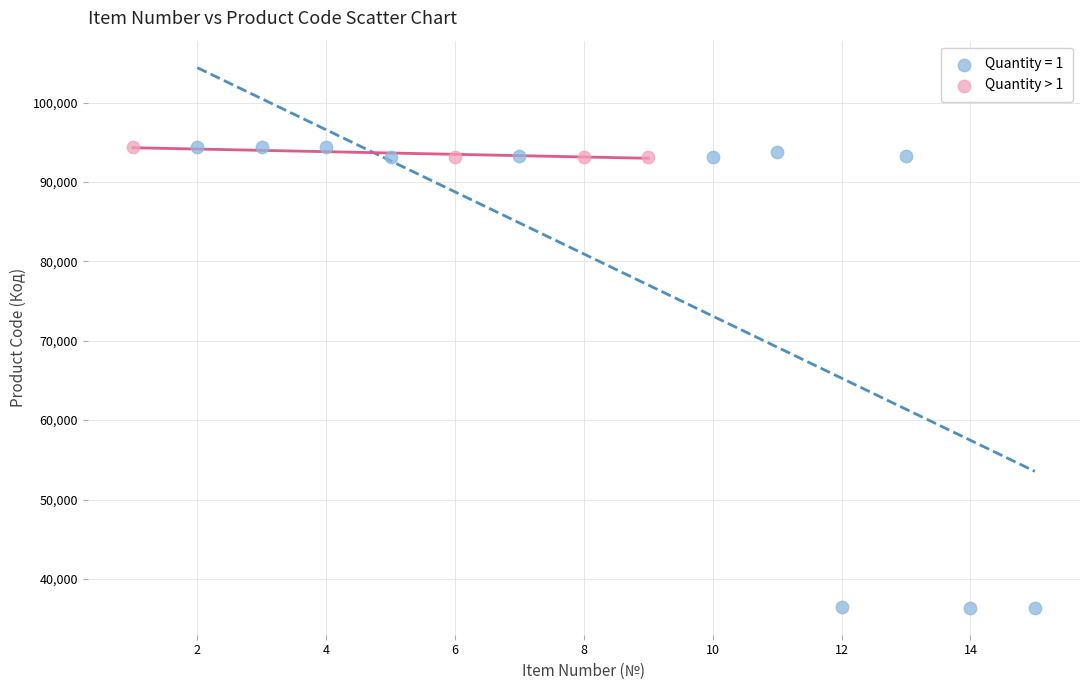

Which series has the widest spread of Y values?

Quantity = 1